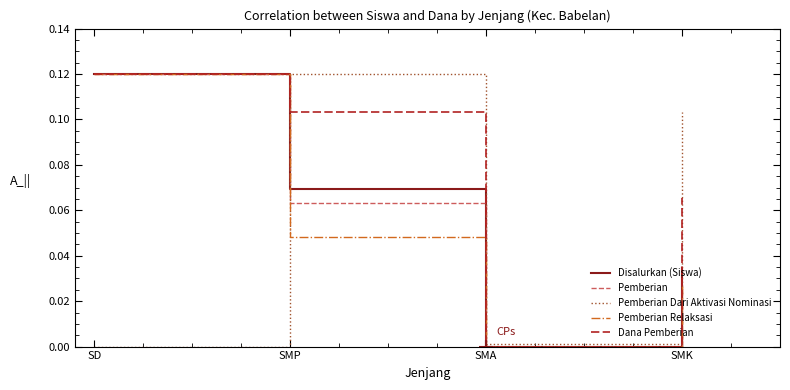

True or false: Pemberian has a value of -0.1 at SMA.

False